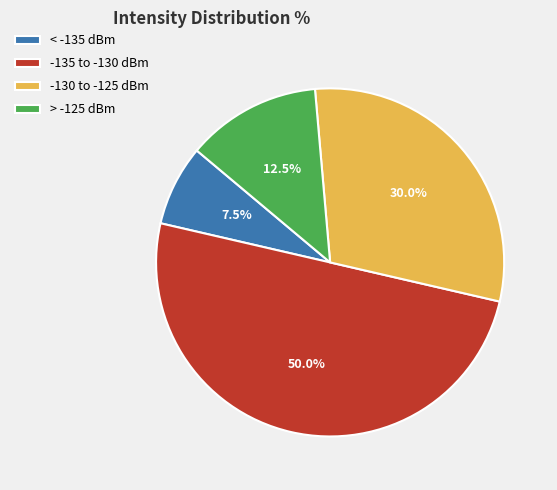

What percentage is NOT represented by < -135 dBm?

92.5%